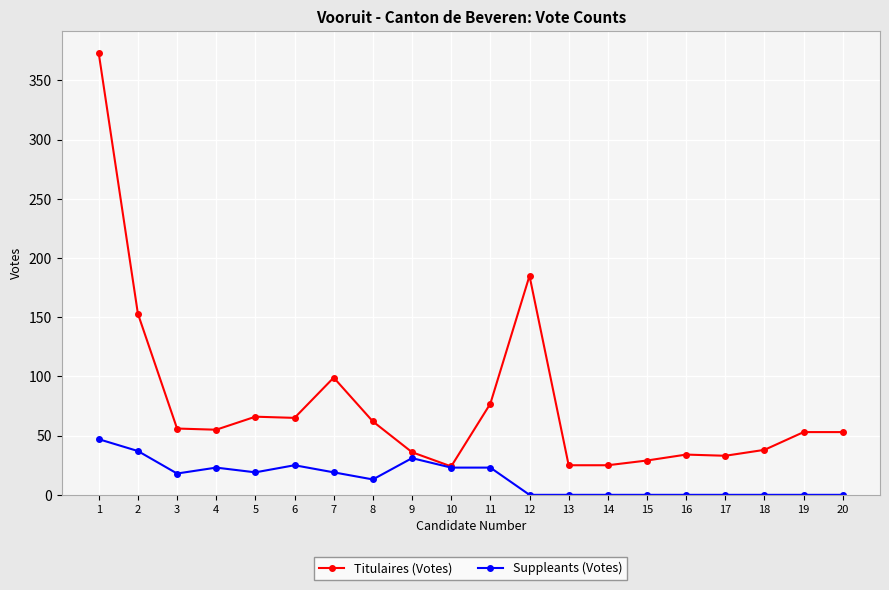

True or false: Suppleants (Votes) has a value of 37 at 6.

False